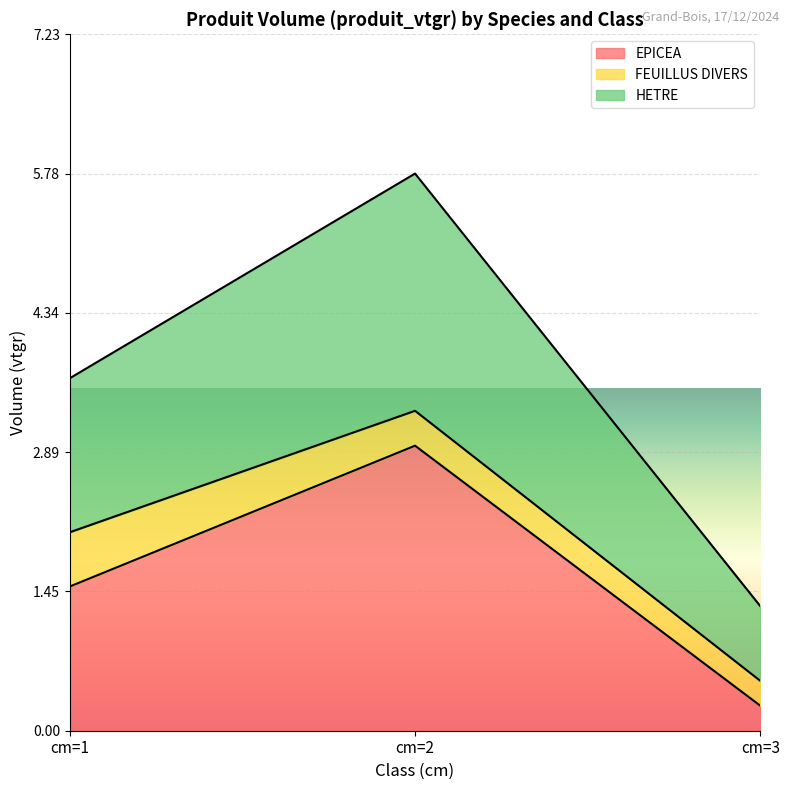

What is the value of the EPICEA point at the 1st from the left?

1.5